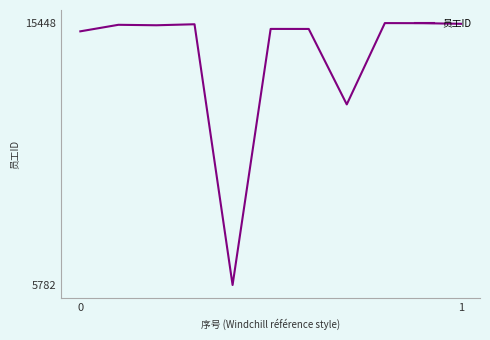

What is the difference between the maximum and minimum values?

9666